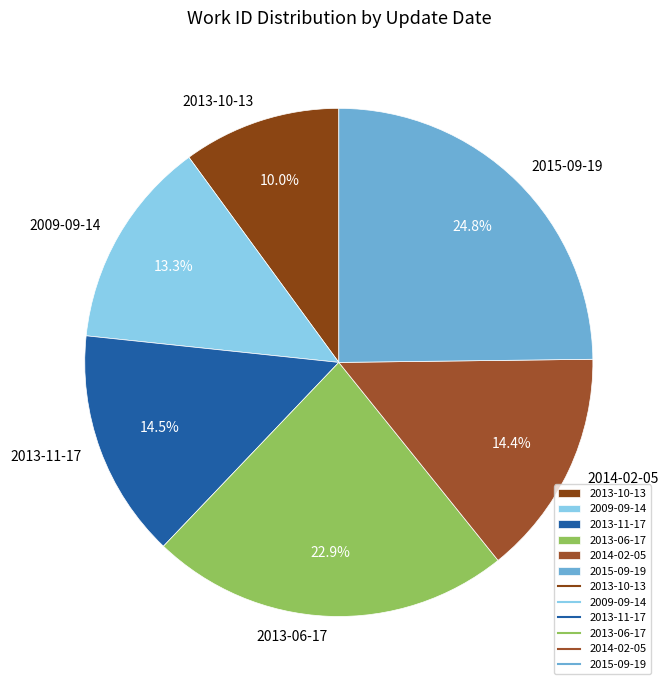

Is there a majority slice in this chart?

No